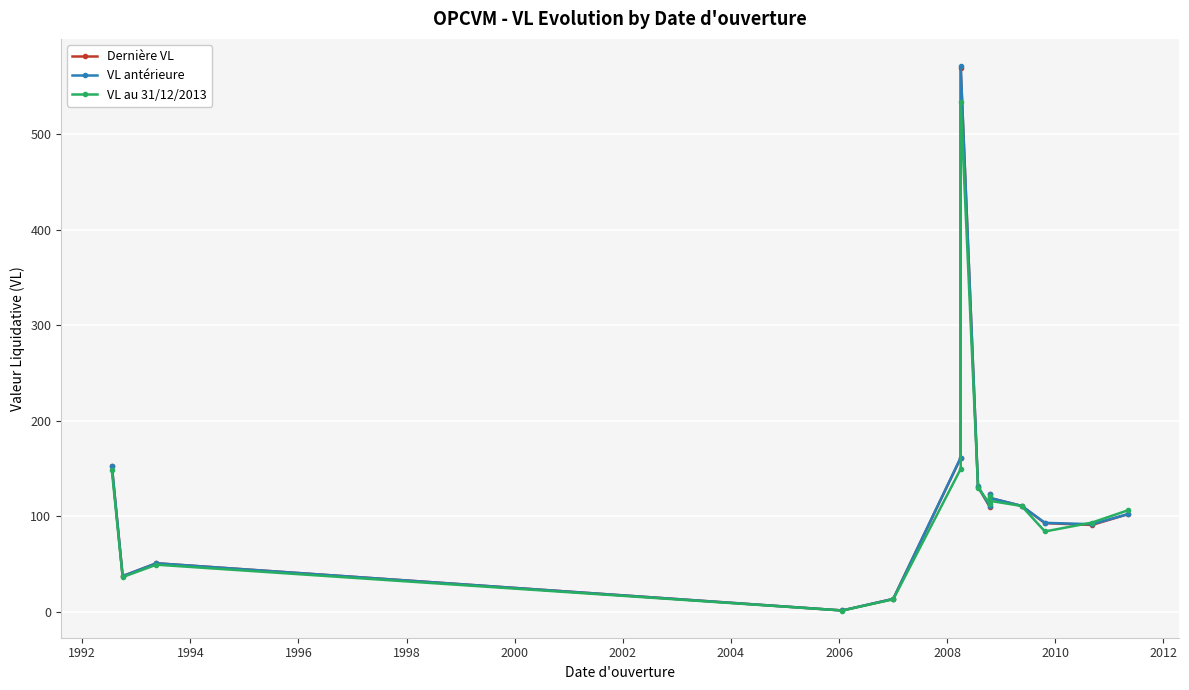

How many values in the Dernière VL series exceed 110?

8